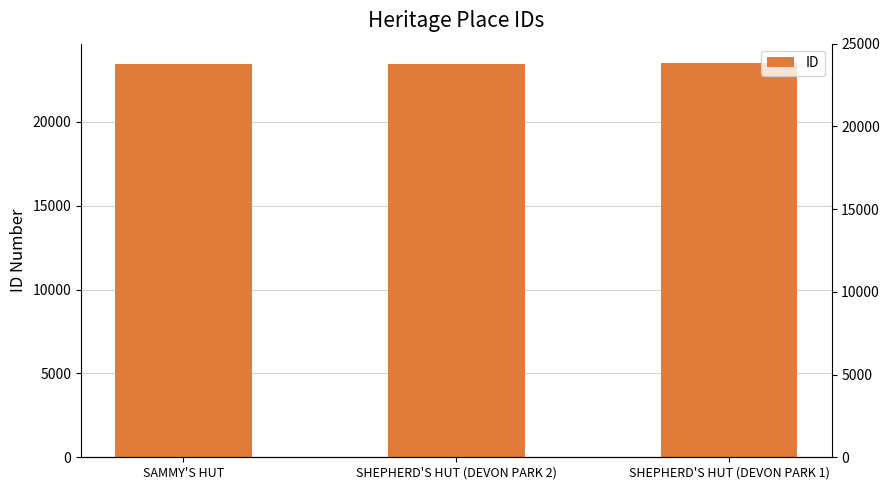

Reading right to left, list all the values displayed in this chart.

23479	23438	23427